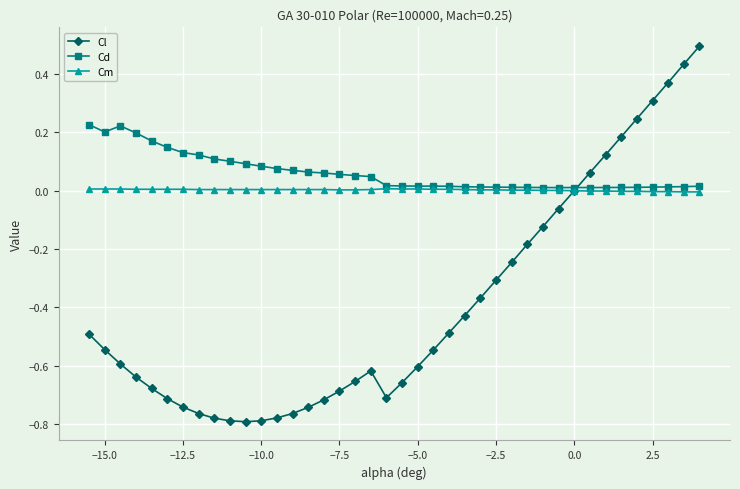

List the series in order of their peak value, highest first.

Cl, Cd, Cm